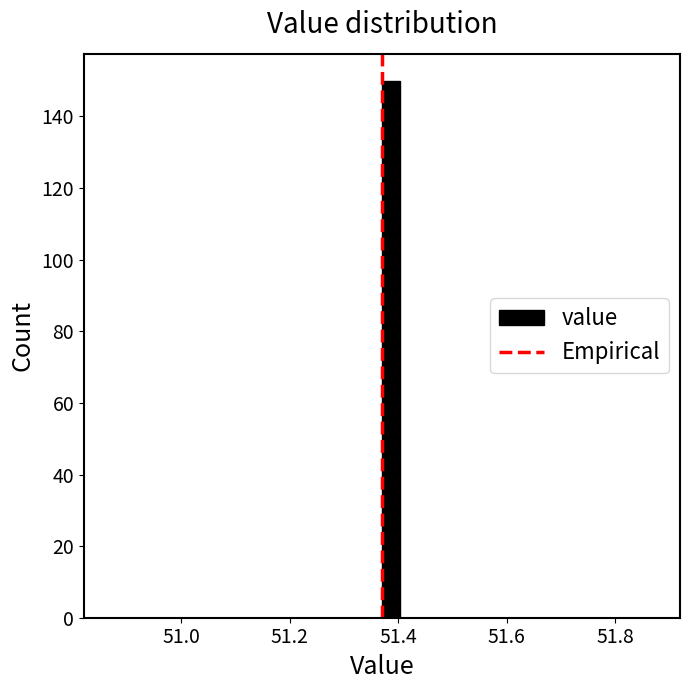

Read against the x-axis, roughly where is the centre of the tallest bar?

51.38